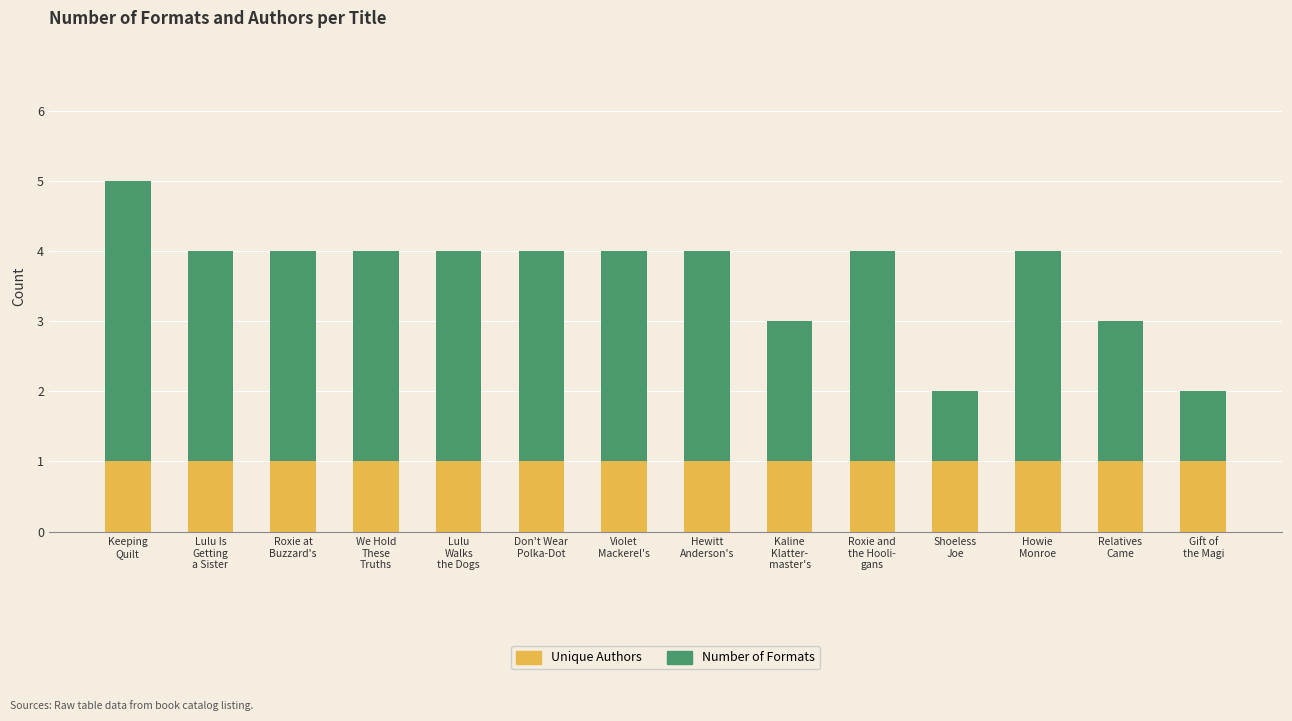

What is the sum of all Unique Authors values?

14